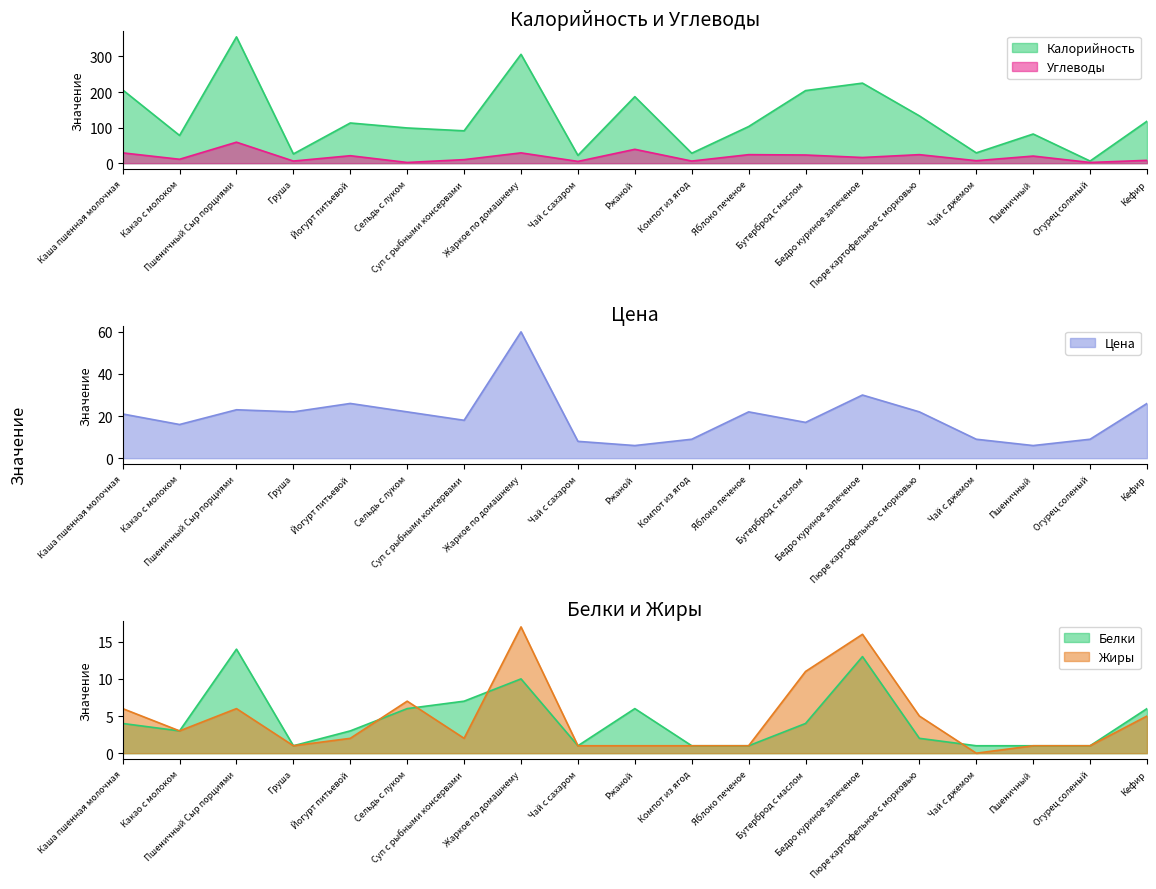

Rank the series at Пюре картофельное с морковью from highest to lowest value.

Калорийность, Углеводы, Цена, Жиры, Белки